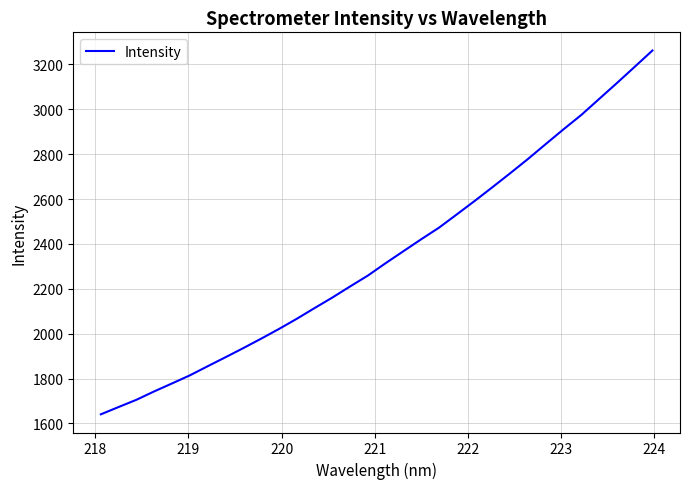

What is the greatest value displayed?

3261.9